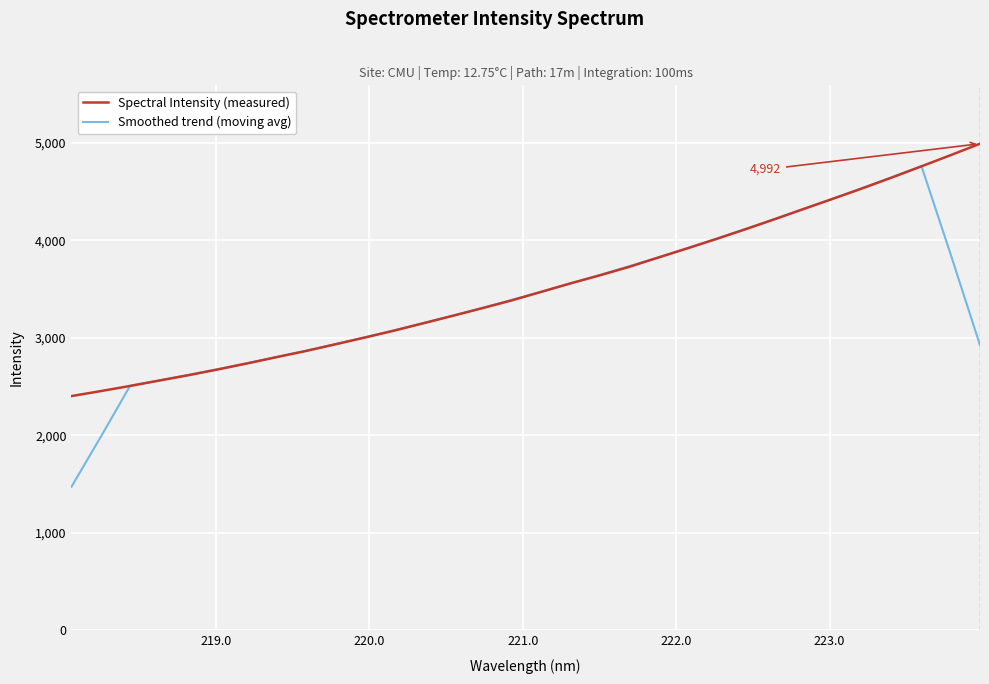

List the series in order of their peak value, highest first.

Spectral Intensity (measured), Smoothed trend (moving avg)